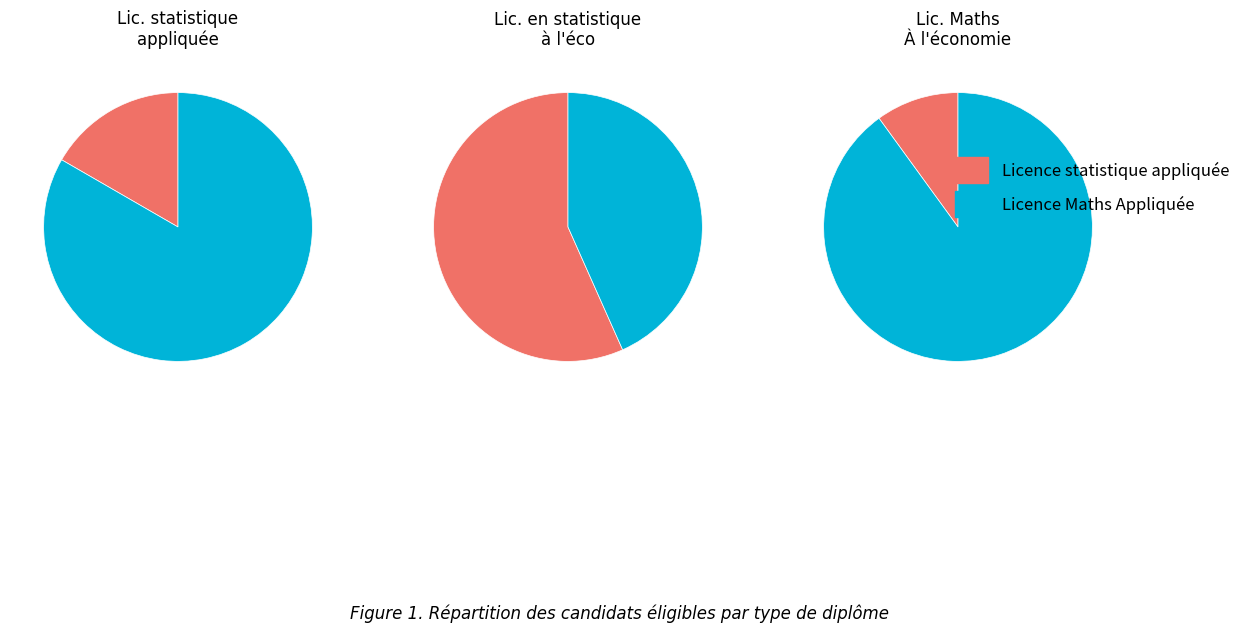

Count the number of slices in the pie.

6